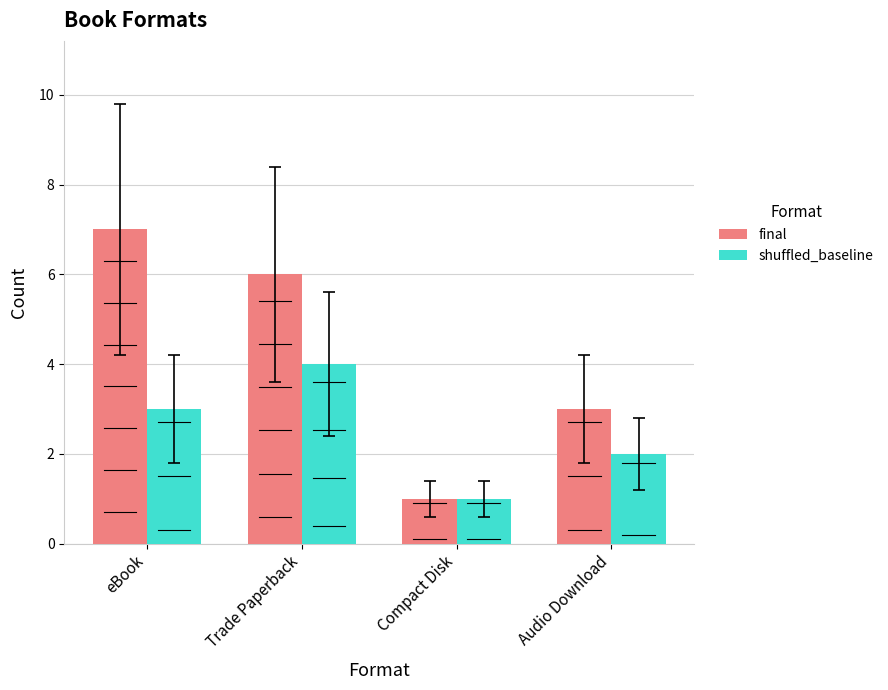

What position from the left is Compact Disk?

3